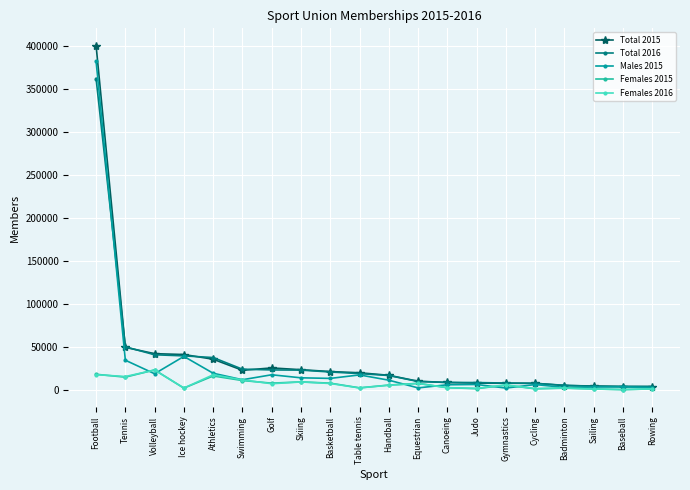

At which category does Males 2015 reach its first local peak?

Ice hockey